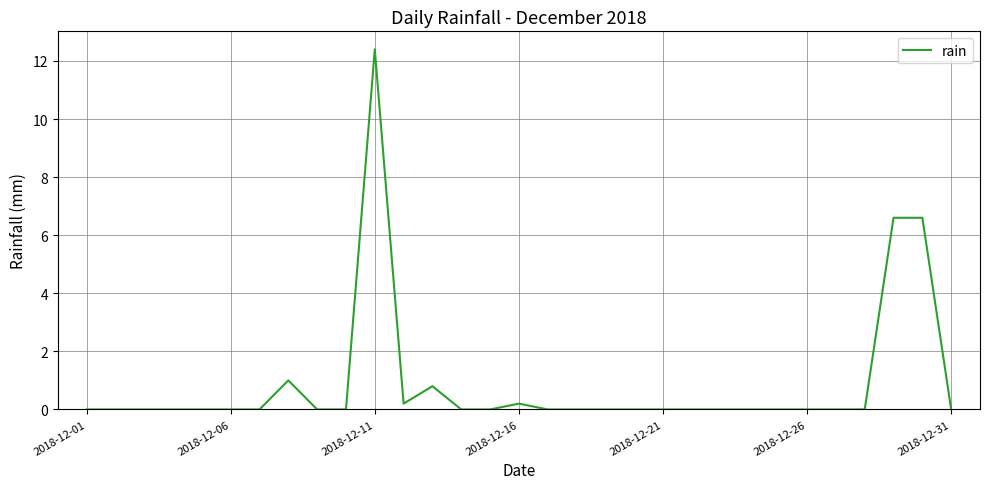

What is the greatest value displayed?

12.4